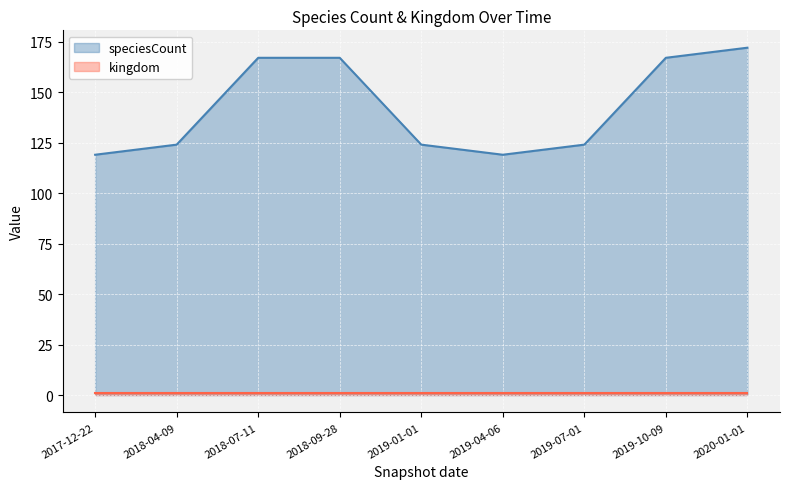

List the labels in order of value, largest first.

2020-01-01, 2018-07-11, 2018-09-28, 2019-10-09, 2018-04-09, 2019-01-01, 2019-07-01, 2017-12-22, 2019-04-06